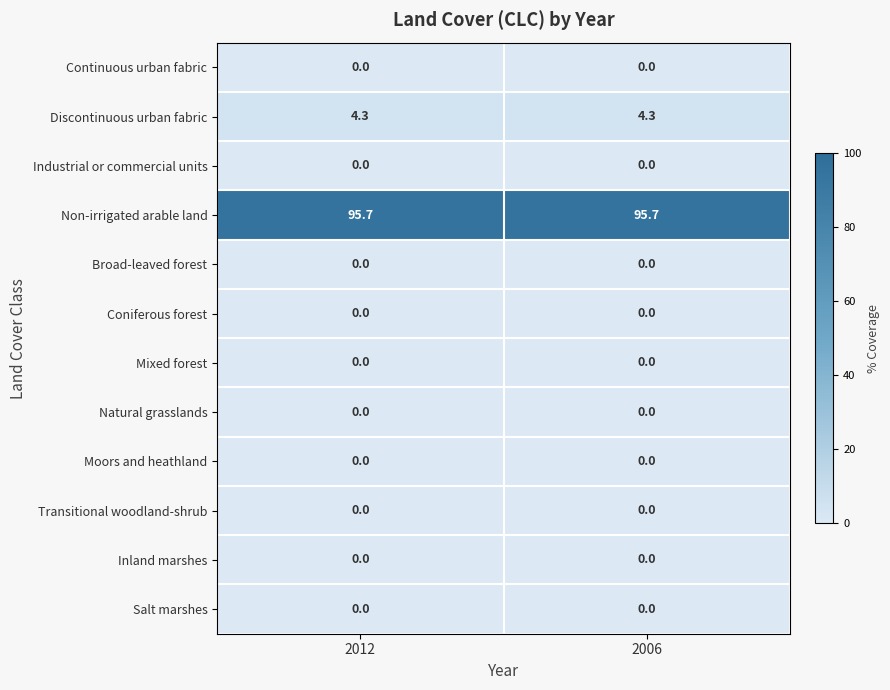

What is the difference between the highest and lowest values at 2006?

95.7